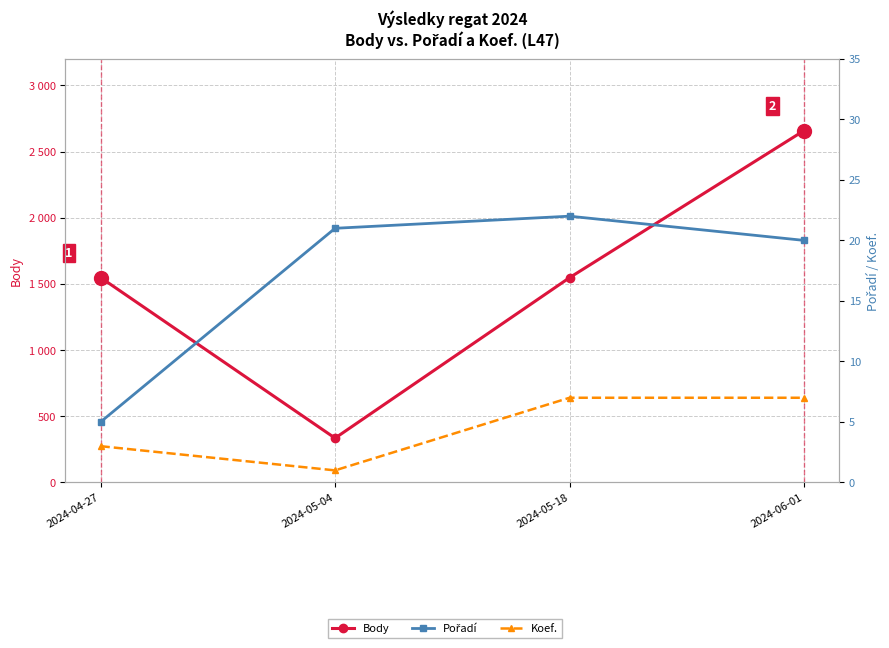

What are all the series names shown in the legend?

Body, Pořadí, Koef.